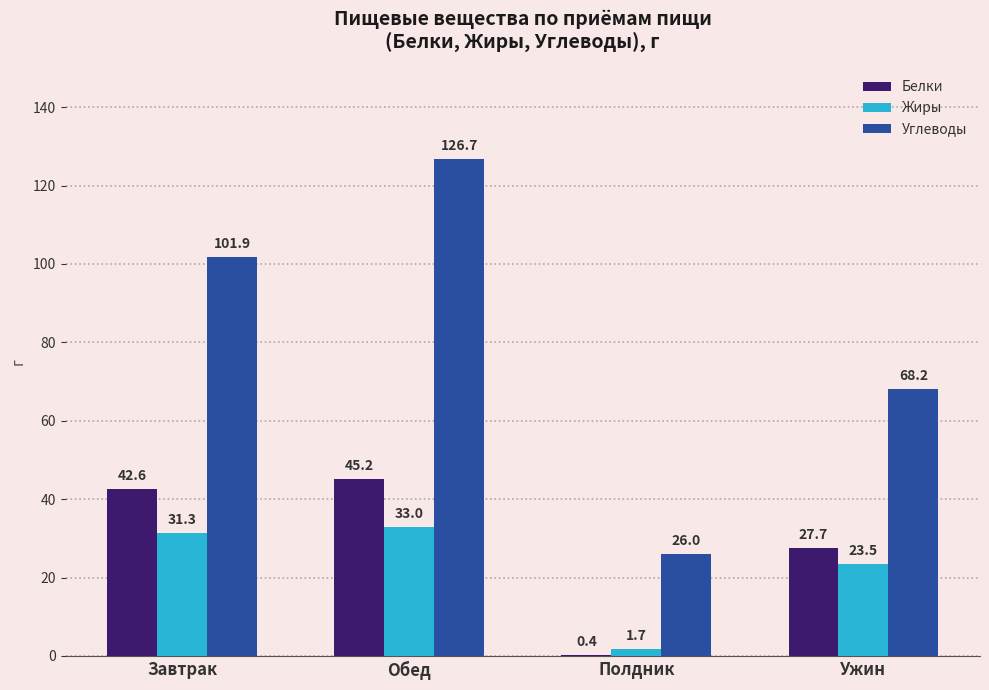

Reading left to right, transcribe all the data shown in this chart.

Белки: Завтрак=42.6	Обед=45.2	Полдник=0.4	Ужин=27.7
Жиры: Завтрак=31.3	Обед=33.0	Полдник=1.7	Ужин=23.5
Углеводы: Завтрак=101.9	Обед=126.7	Полдник=26.0	Ужин=68.2